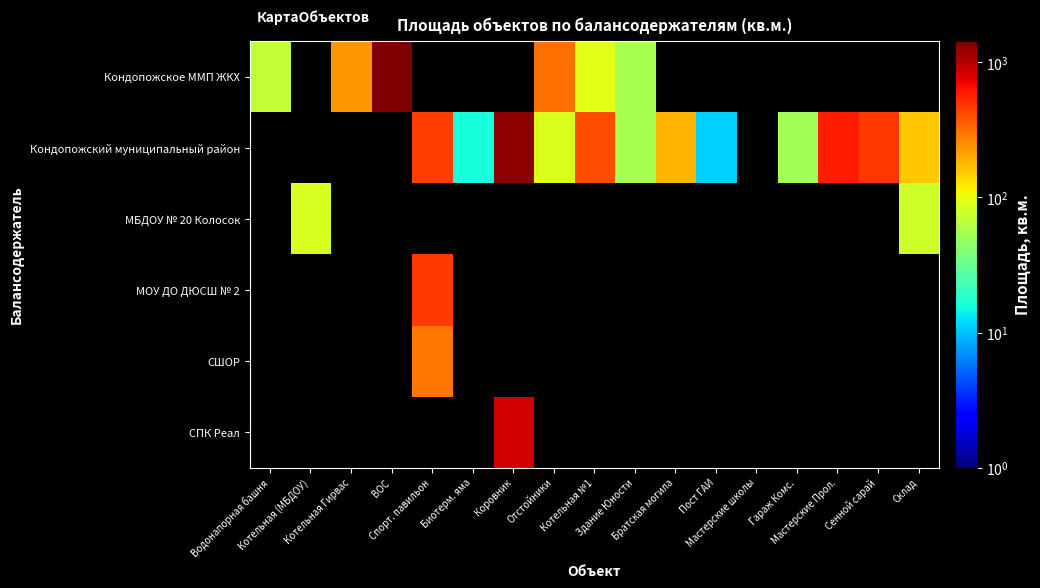

At which label is Кондопожское ММП ЖКХ closest to 744?

Отстойники